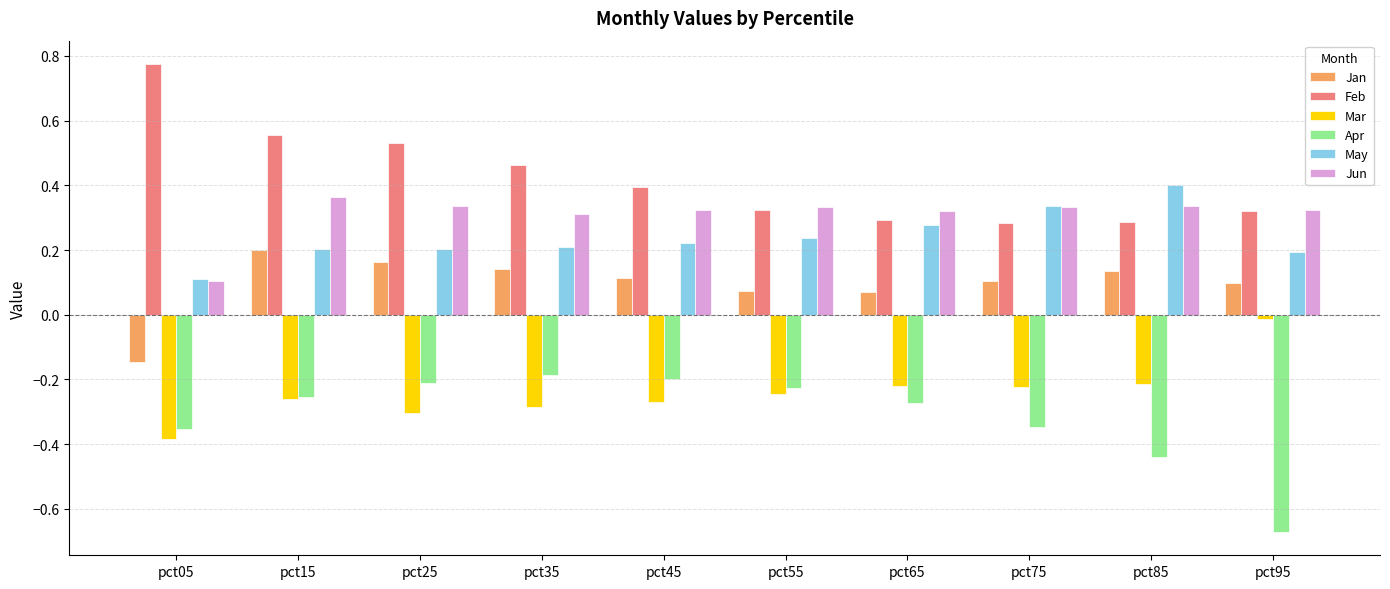

List the series in order of their peak value, highest first.

Feb, May, Jun, Jan, Mar, Apr